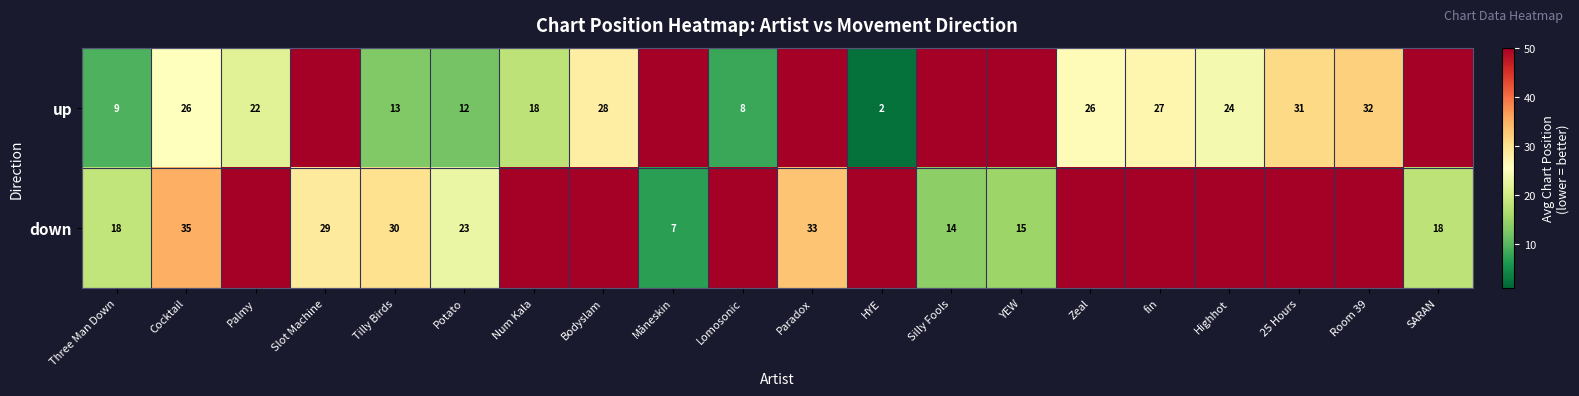

At how many categories does at least one series exceed 48?

16